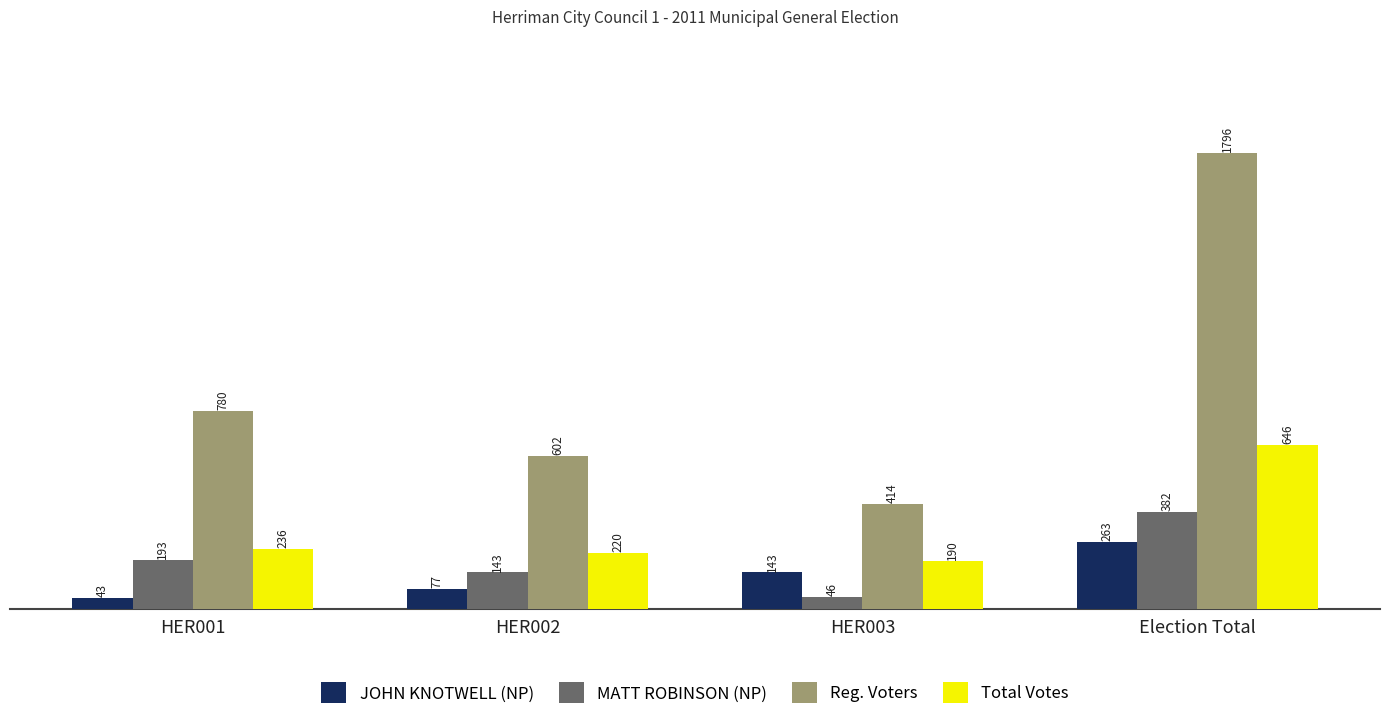

Reading left to right, what are all the values shown in this chart?

JOHN KNOTWELL (NP): HER001=43	HER002=77	HER003=143	Election Total=263
MATT ROBINSON (NP): HER001=193	HER002=143	HER003=46	Election Total=382
Reg. Voters: HER001=780	HER002=602	HER003=414	Election Total=1796
Total Votes: HER001=236	HER002=220	HER003=190	Election Total=646